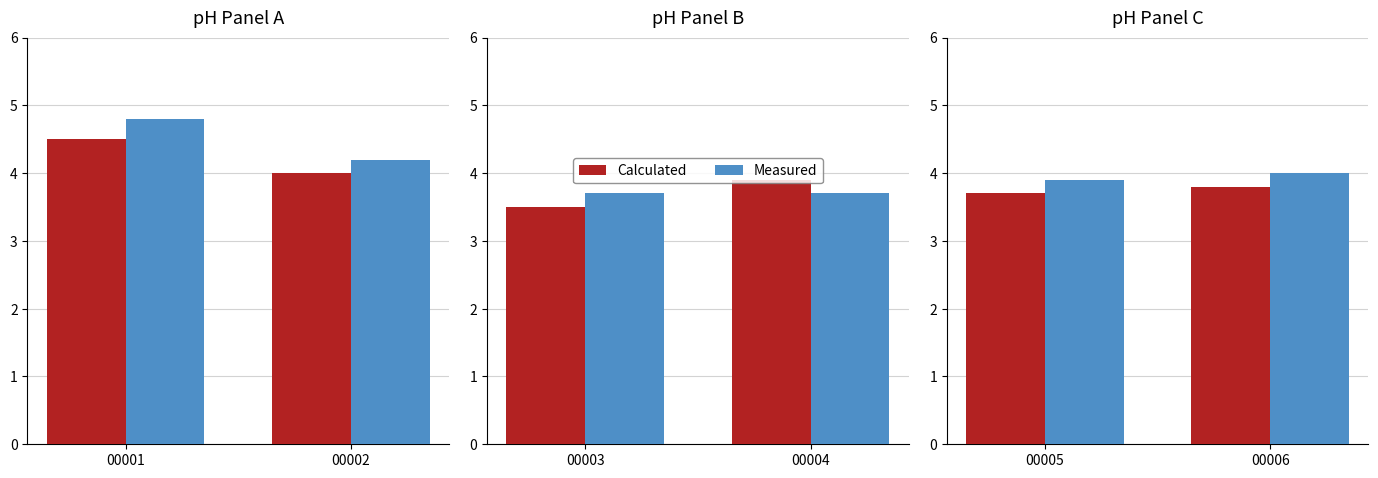

How many groups of bars are there?

2